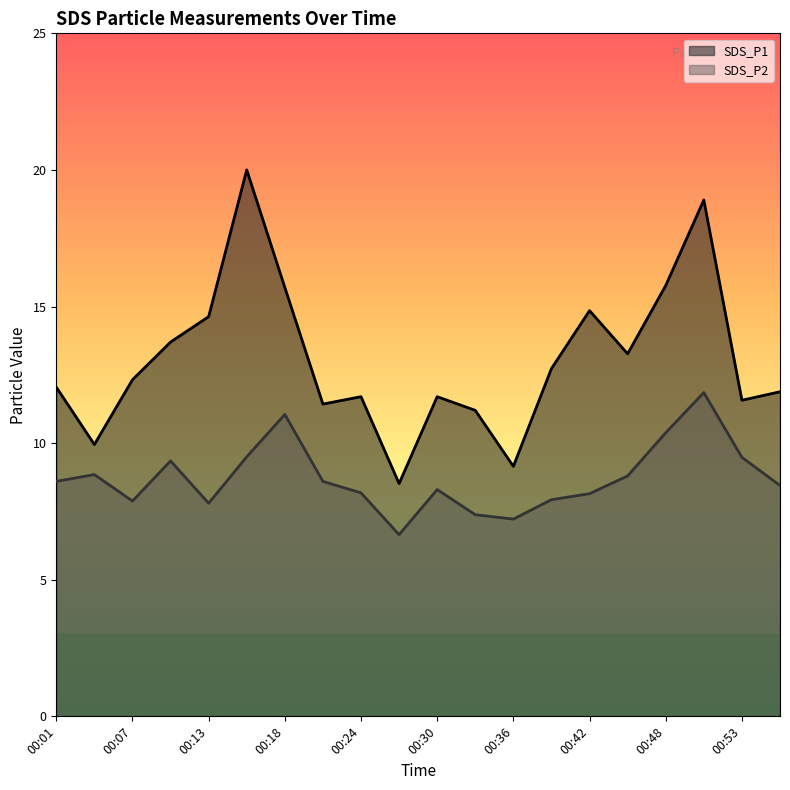

What is the minimum value shown in the chart?

6.7